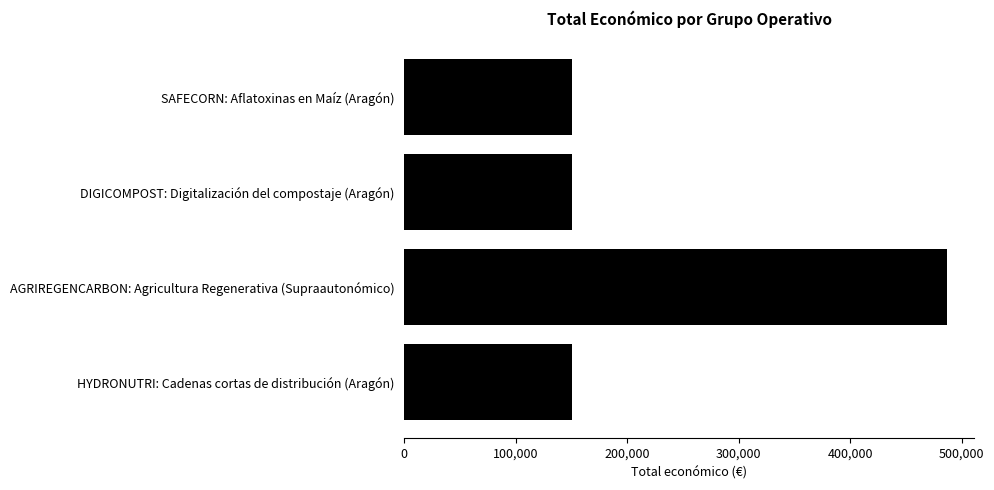

Are the bars horizontal?

Yes